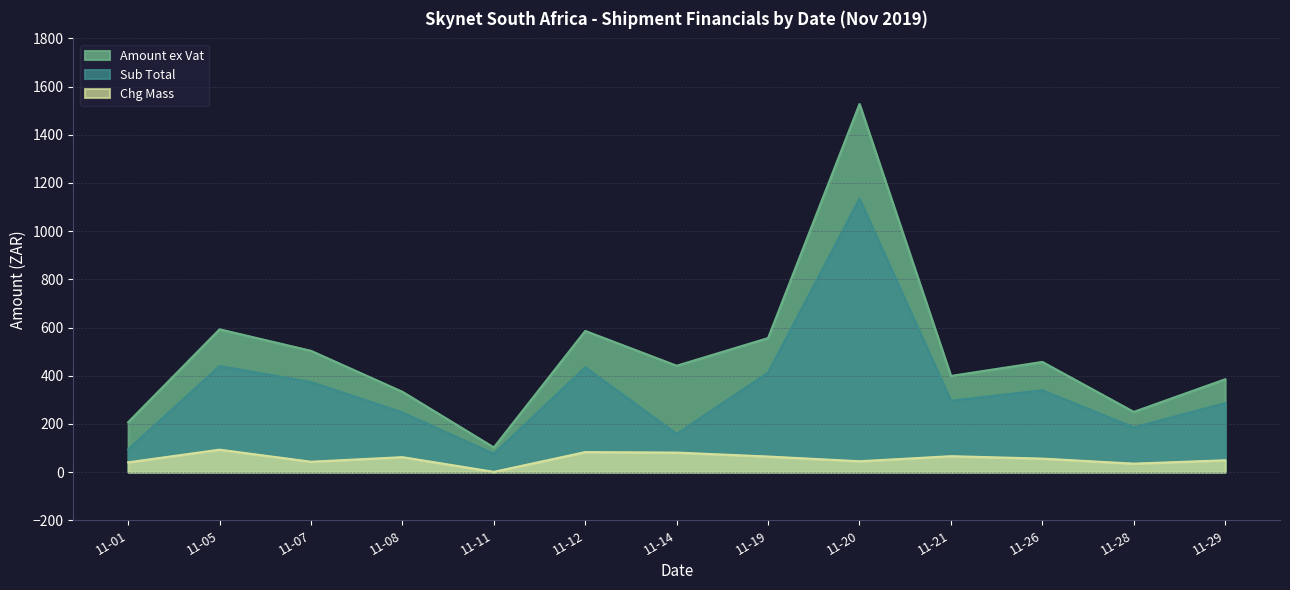

Rank the series by their maximum value, from highest to lowest.

Amount ex Vat, Sub Total, Chg Mass